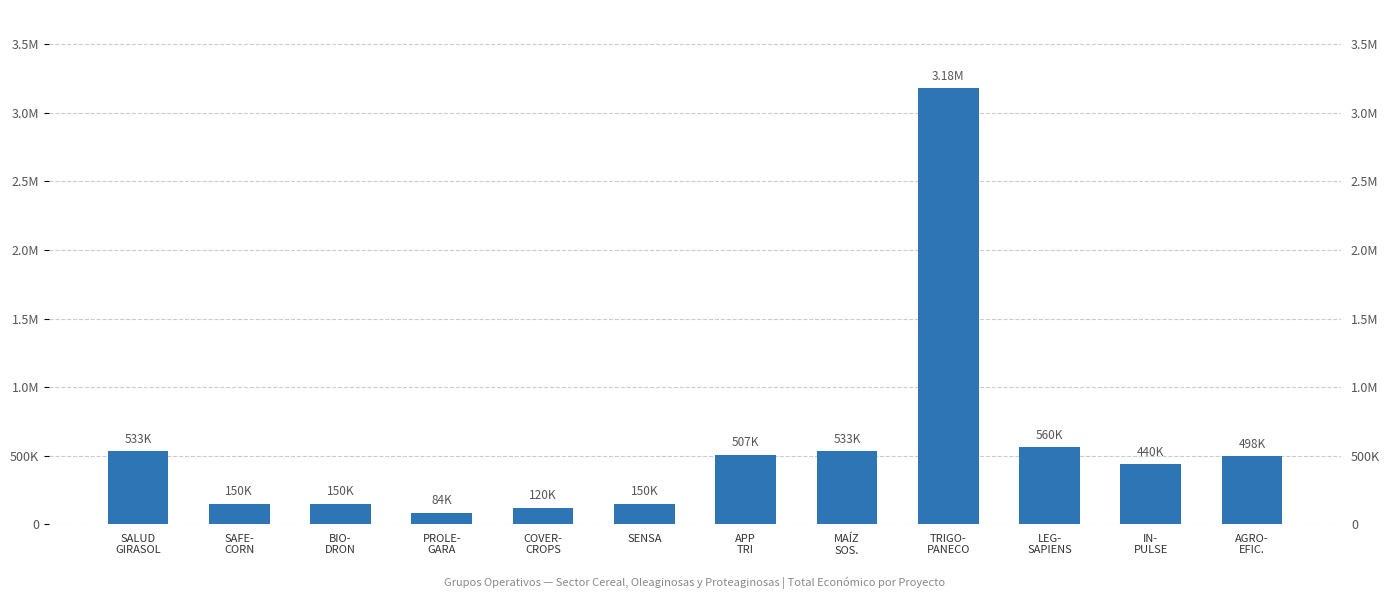

At which label does the data first exceed 498488?

SALUD
GIRASOL